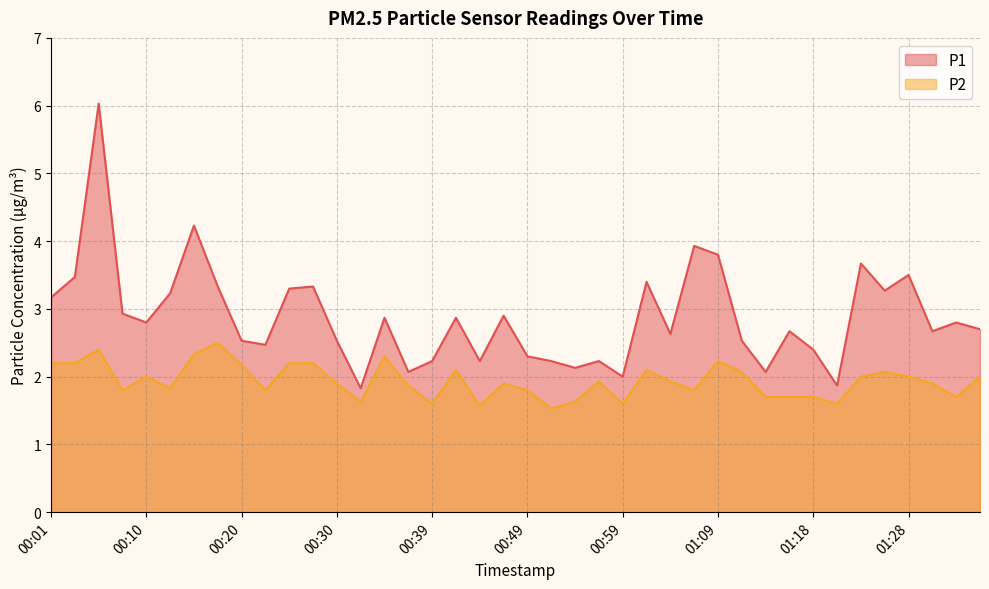

True or false: P1 and P2 cross at least once.

False